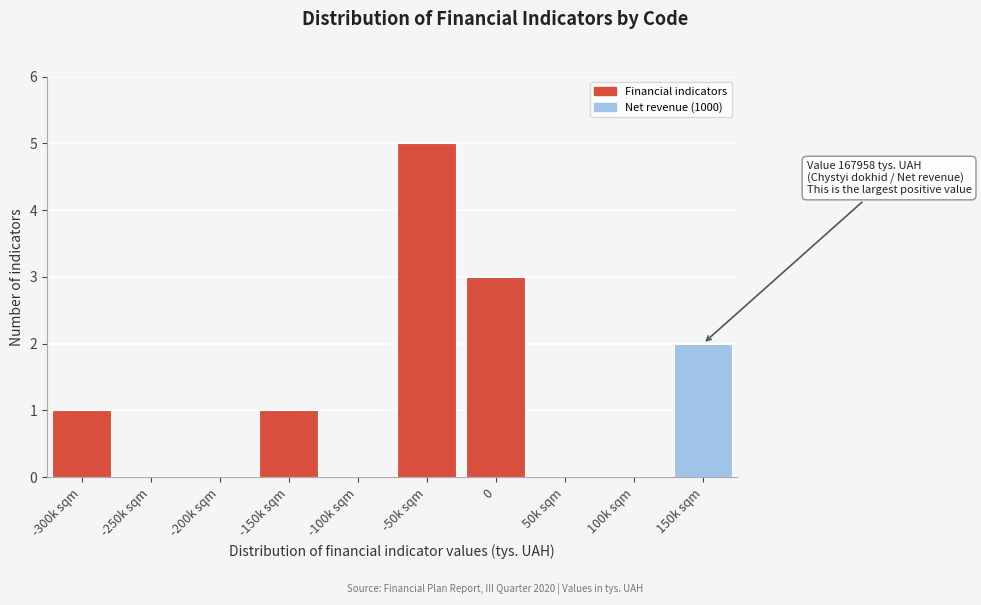

Reading right to left, extract all data points from this chart.

150k sqm=2	100k sqm=0	50k sqm=0	0=3	-50k sqm=5	-100k sqm=0	-150k sqm=1	-200k sqm=0	-250k sqm=0	-300k sqm=1